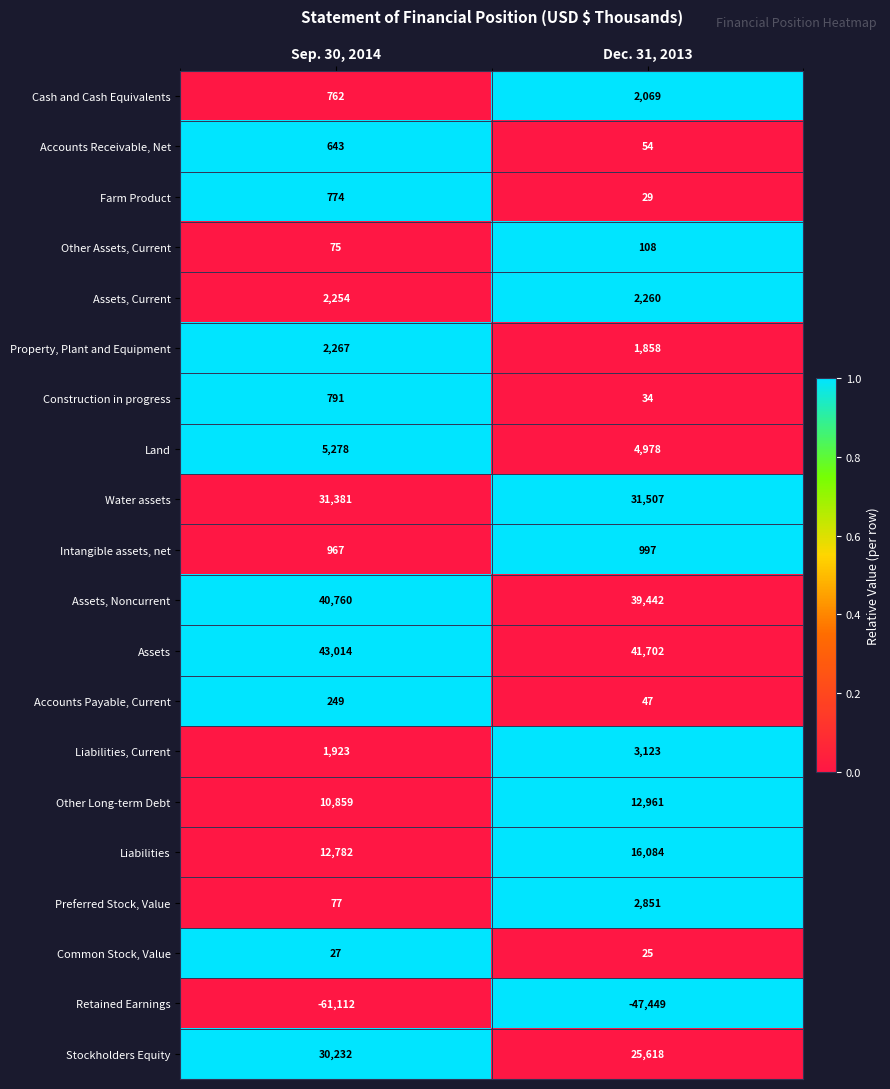

Between Sep. 30, 2014 and Dec. 31, 2013, which series saw the biggest shift?

Retained Earnings